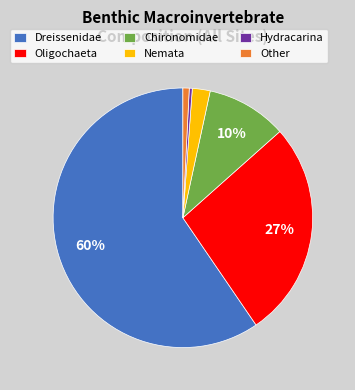

To the nearest percent, what is the average slice percentage?

17%